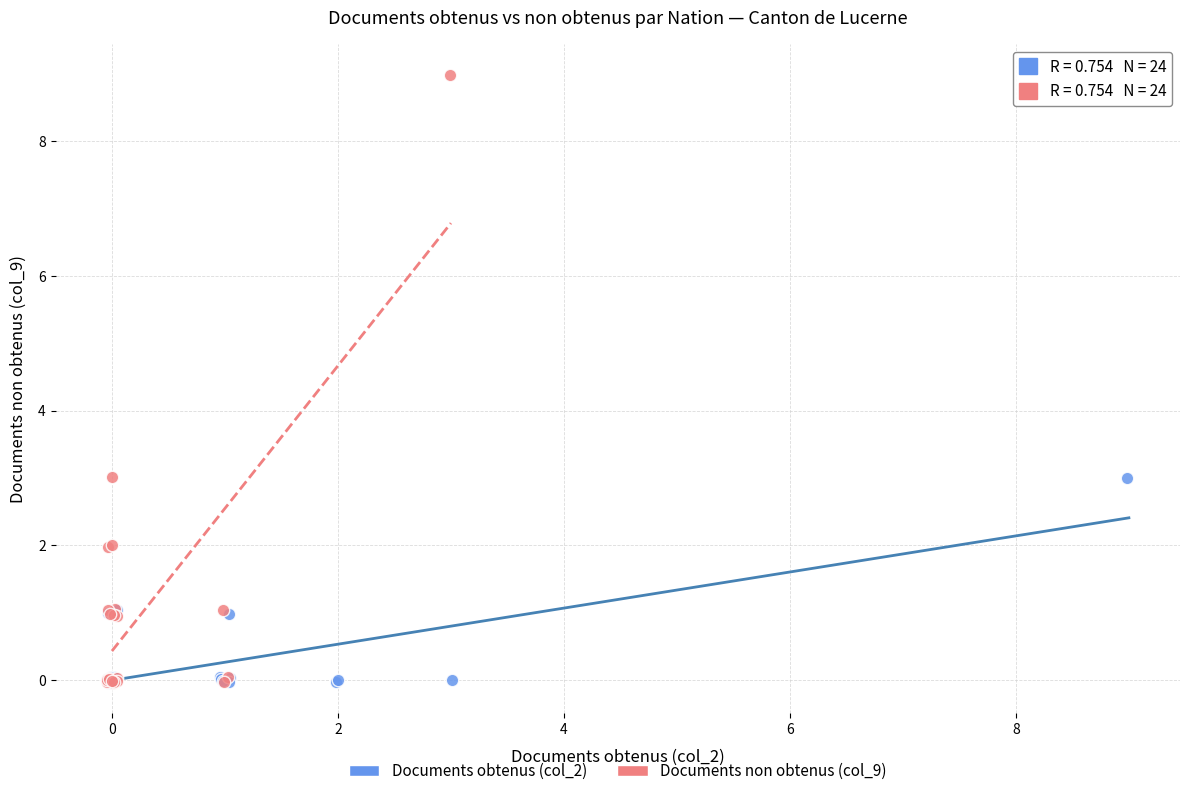

What are all the series names shown in the legend?

Documents obtenus (col_2), Documents non obtenus (col_9)